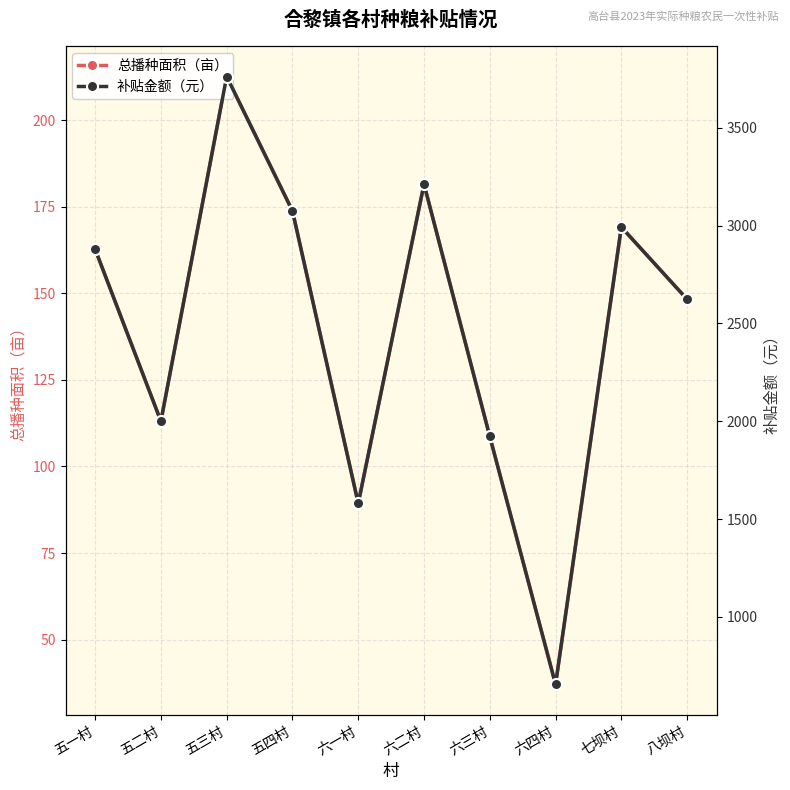

Between 六二村 and 六三村, which series saw the biggest shift?

补贴金额（元）